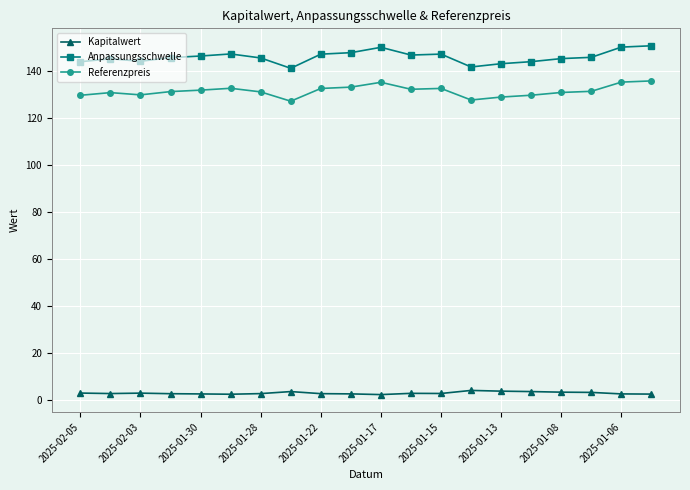

True or false: Kapitalwert has more than 2 interior local peaks.

True